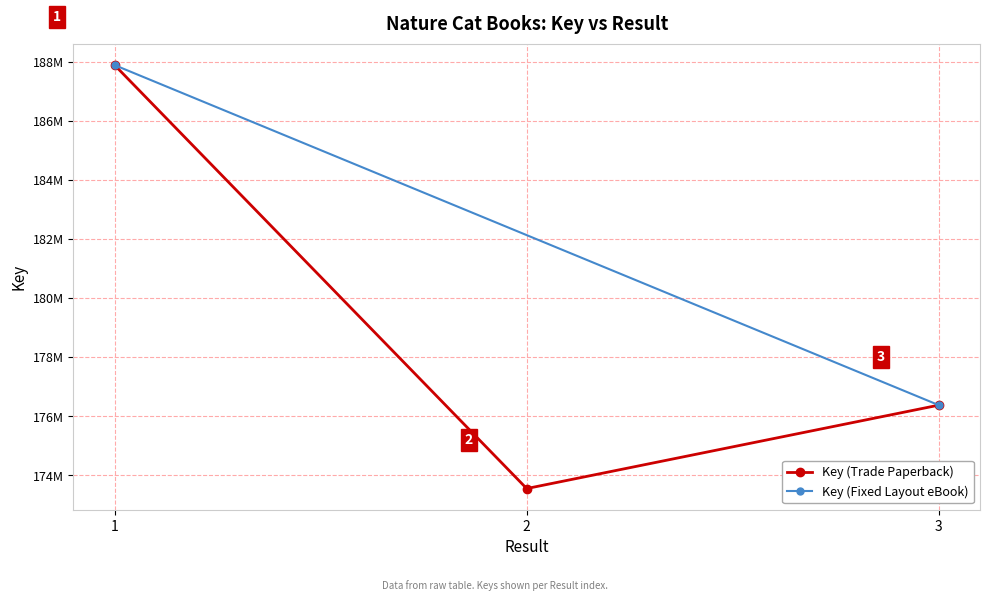

What is the value of the 1st point from the left?

187893187